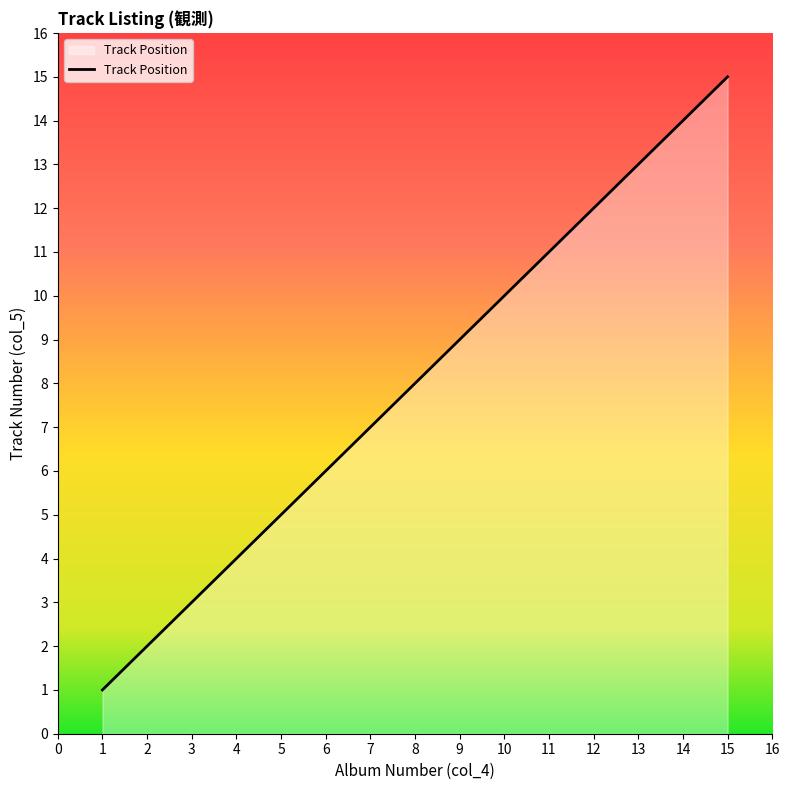

What is the sum of the values at 10 and 3?

13